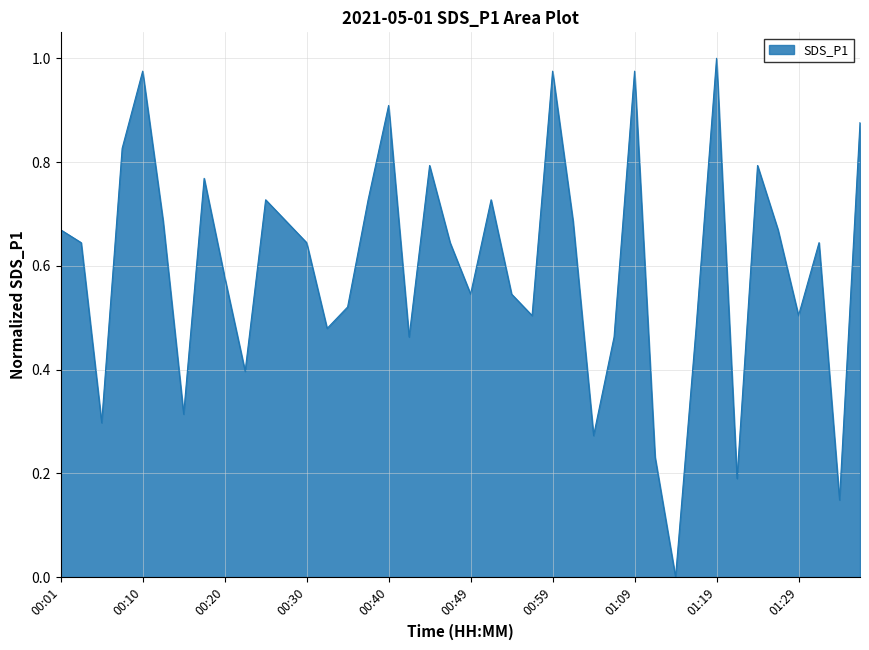

Does the chart have visible grid lines?

Yes